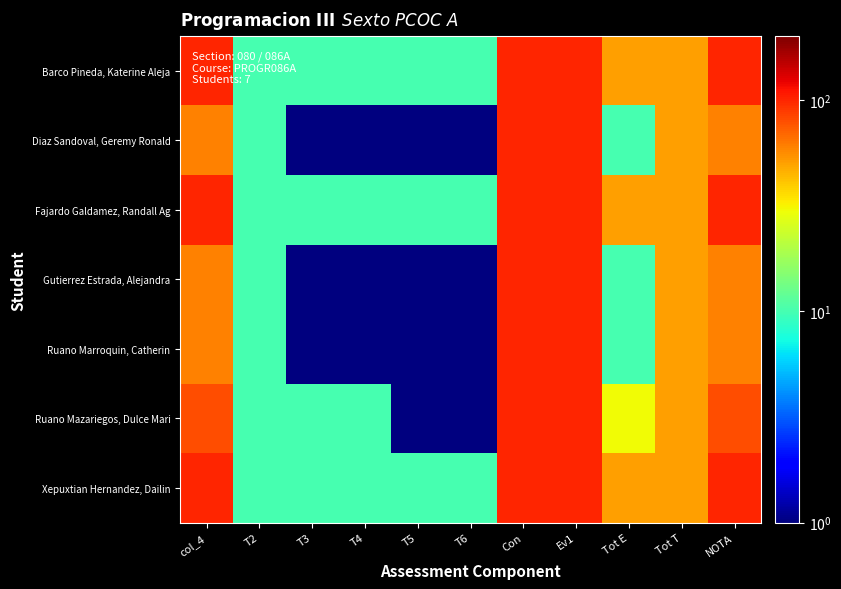

Between col_4 and T2, which series saw the biggest shift?

Barco Pineda, Katerine Aleja